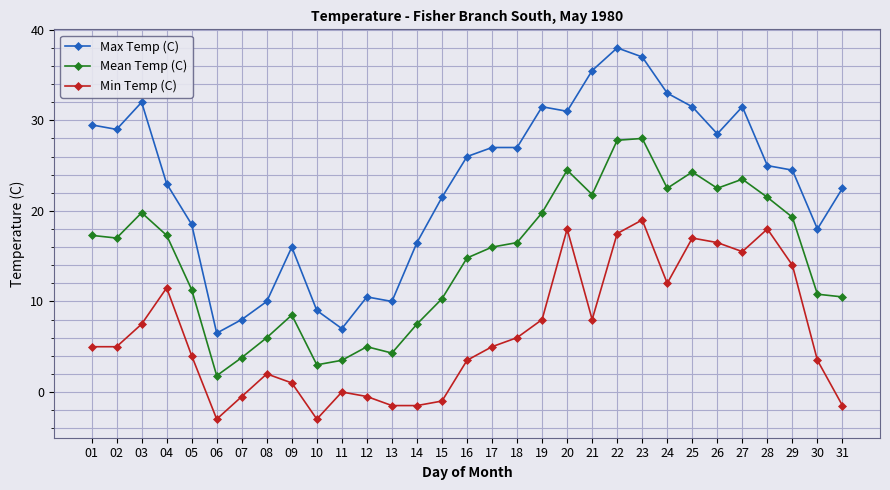

What is the difference between the highest and lowest values at 01?

24.5